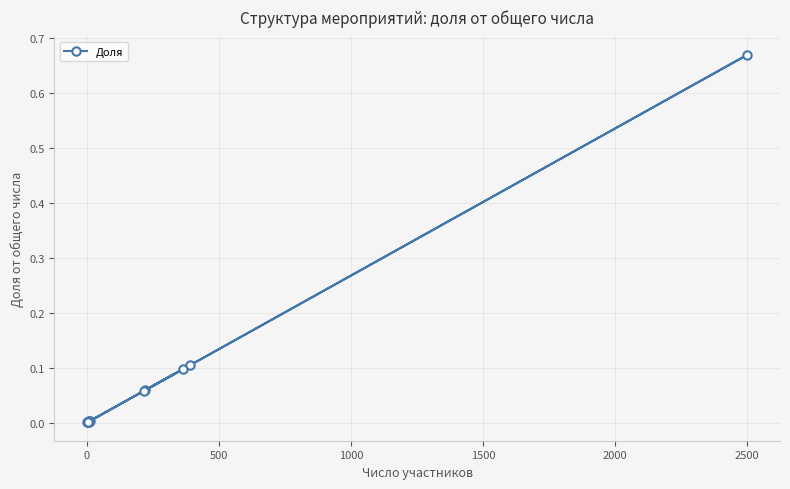

Does the chart have visible grid lines?

Yes